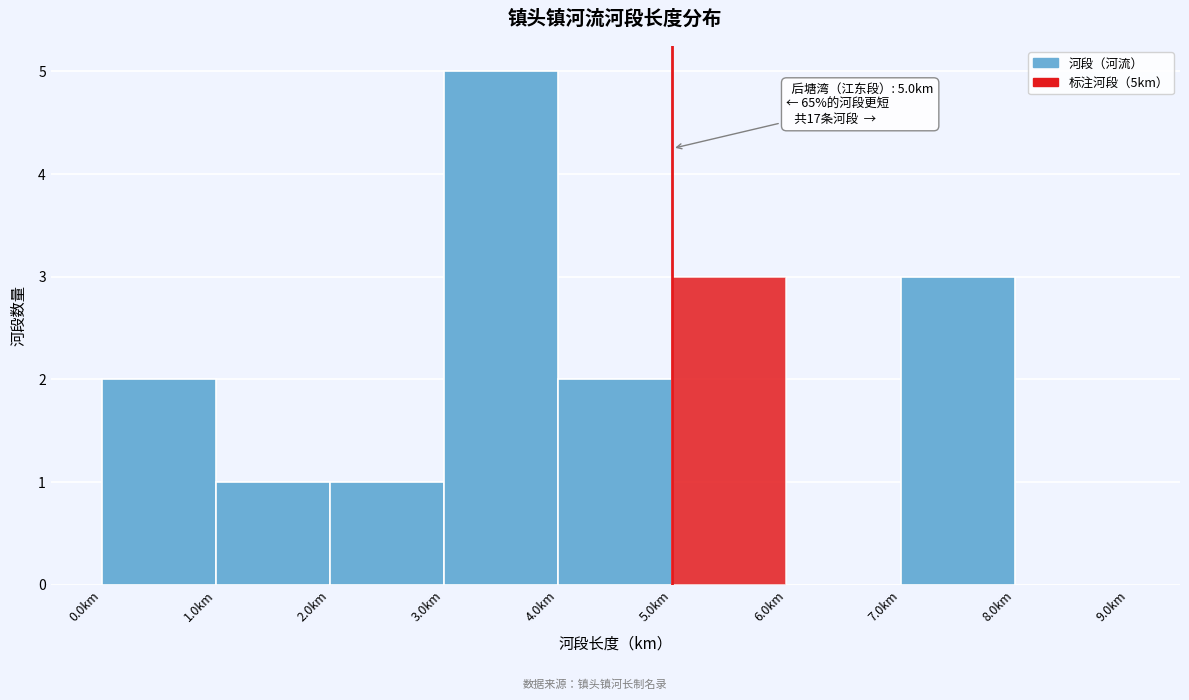

Which range on the x-axis has the tallest bar?

3 to 4